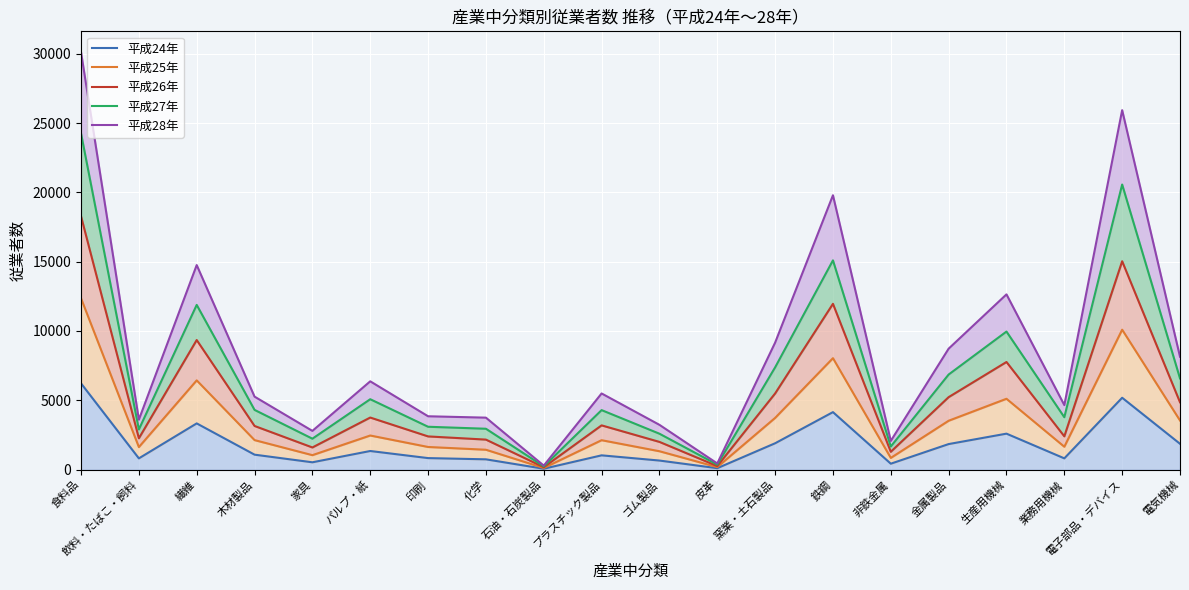

What are all the series names shown in the legend?

平成24年, 平成25年, 平成26年, 平成27年, 平成28年